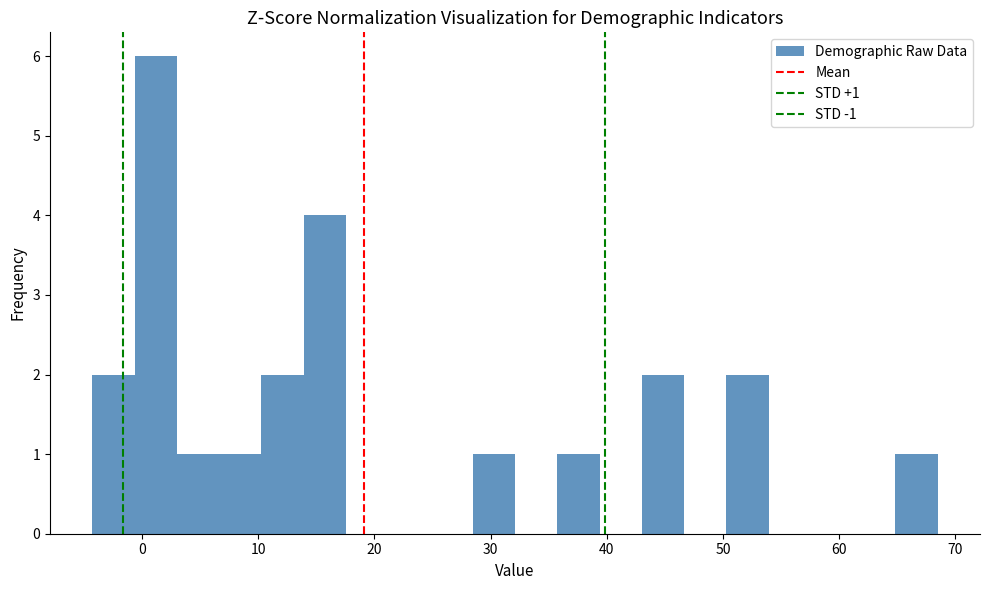

Read against the x-axis, roughly where is the centre of the tallest bar?

1